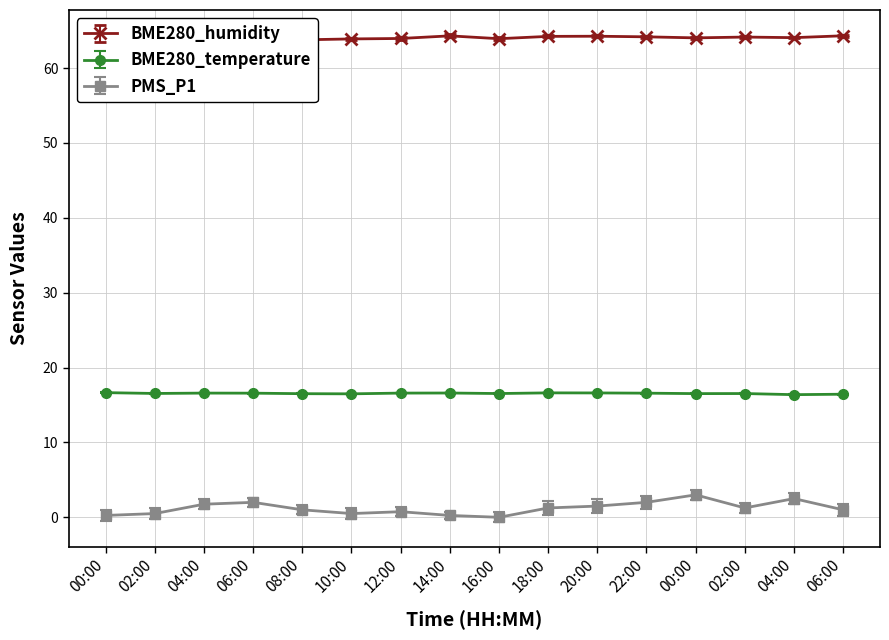

Rank the series by their maximum value, from highest to lowest.

BME280_humidity, BME280_temperature, PMS_P1